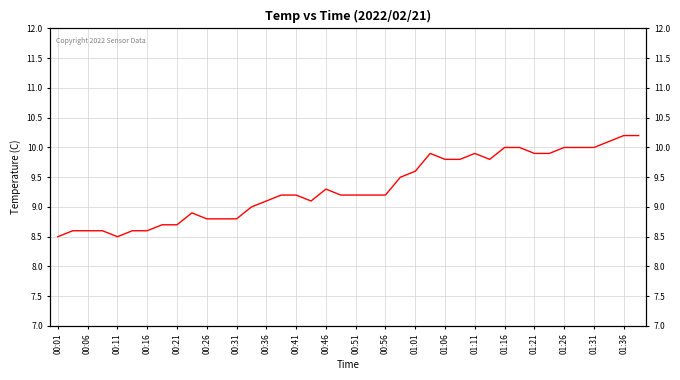

How many distinct data groups are displayed?

1